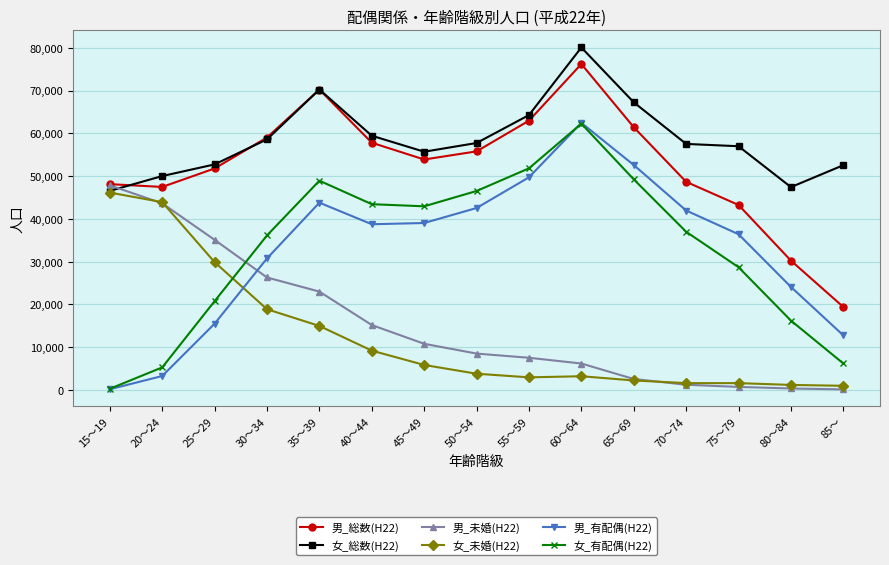

What is the sum of the 女_総数(H22) values at 80～84 and 15～19?

93972